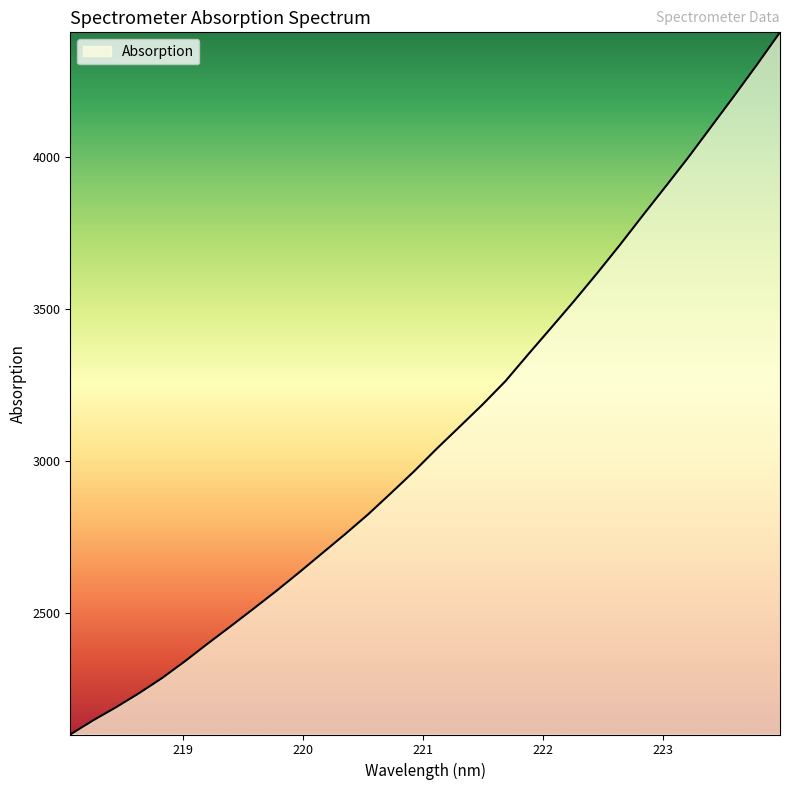

What is the maximum value shown in the chart?

4411.1